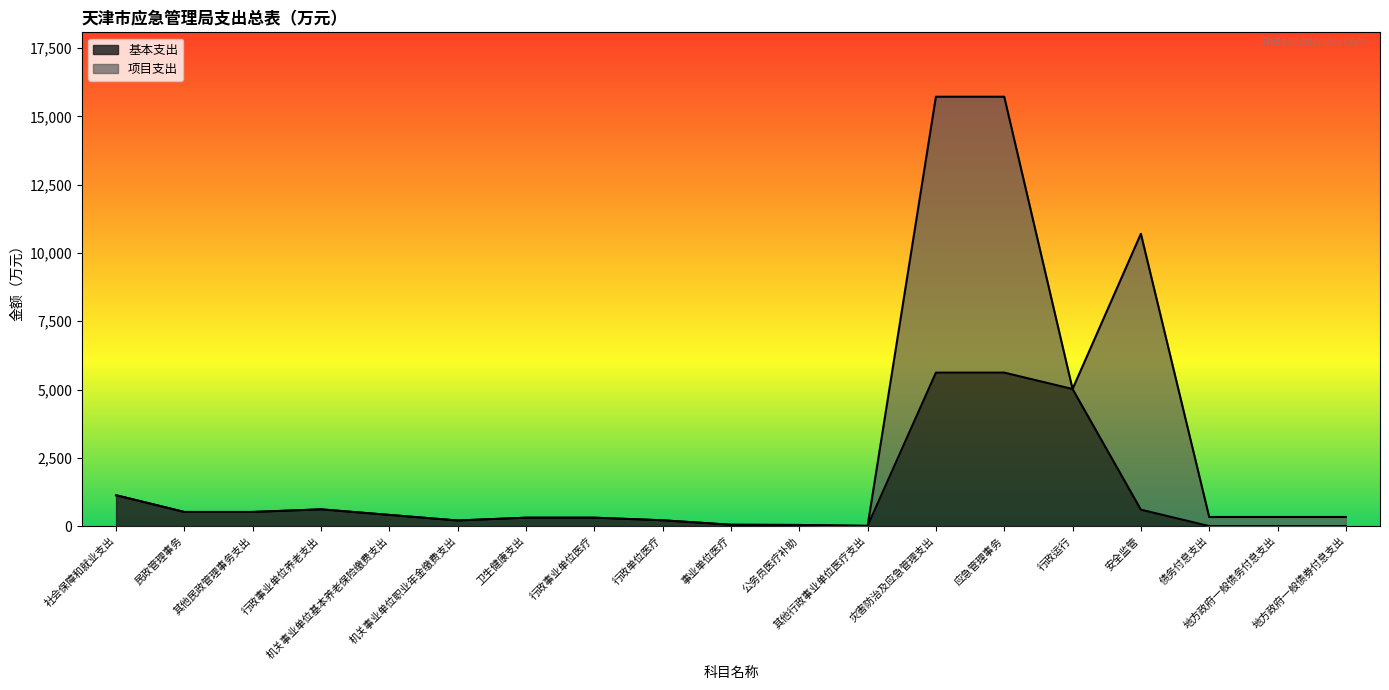

Does the chart display data point markers on the line(s)?

No